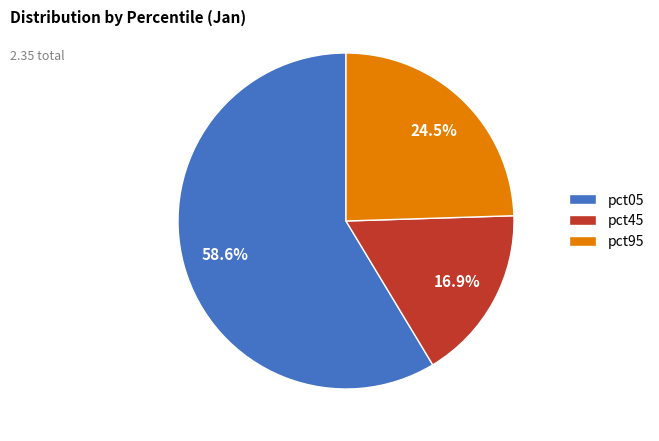

What percentage do pct05 and pct95 together represent?

83.1%